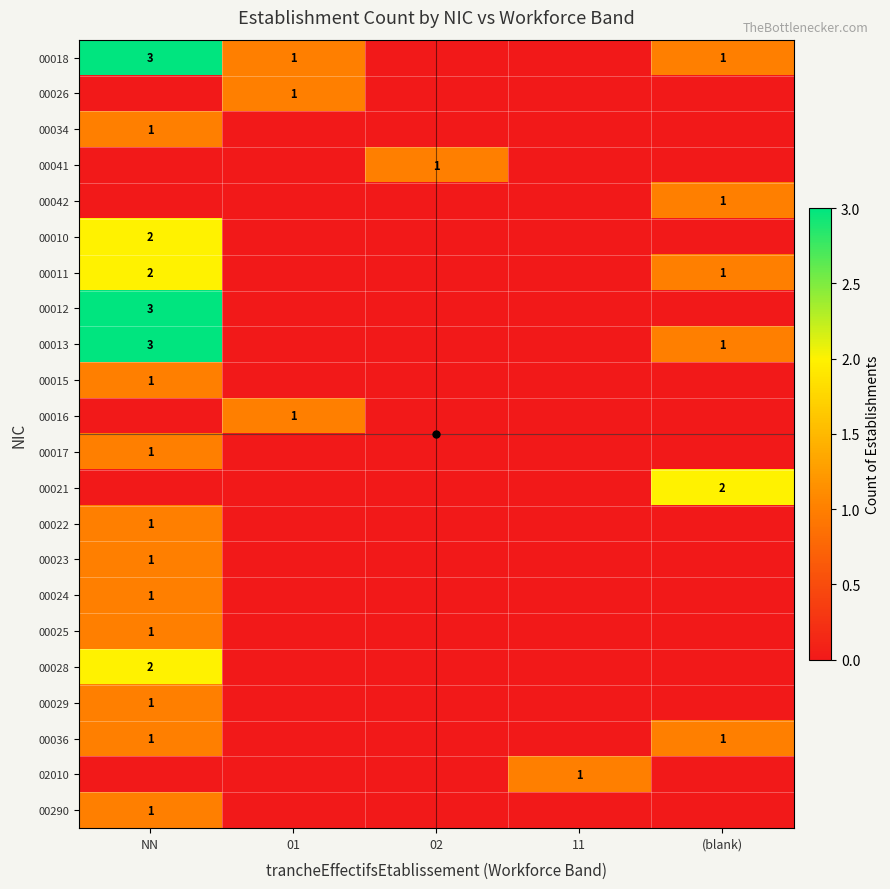

The value of 00029 at NN is 1. True or false?

True